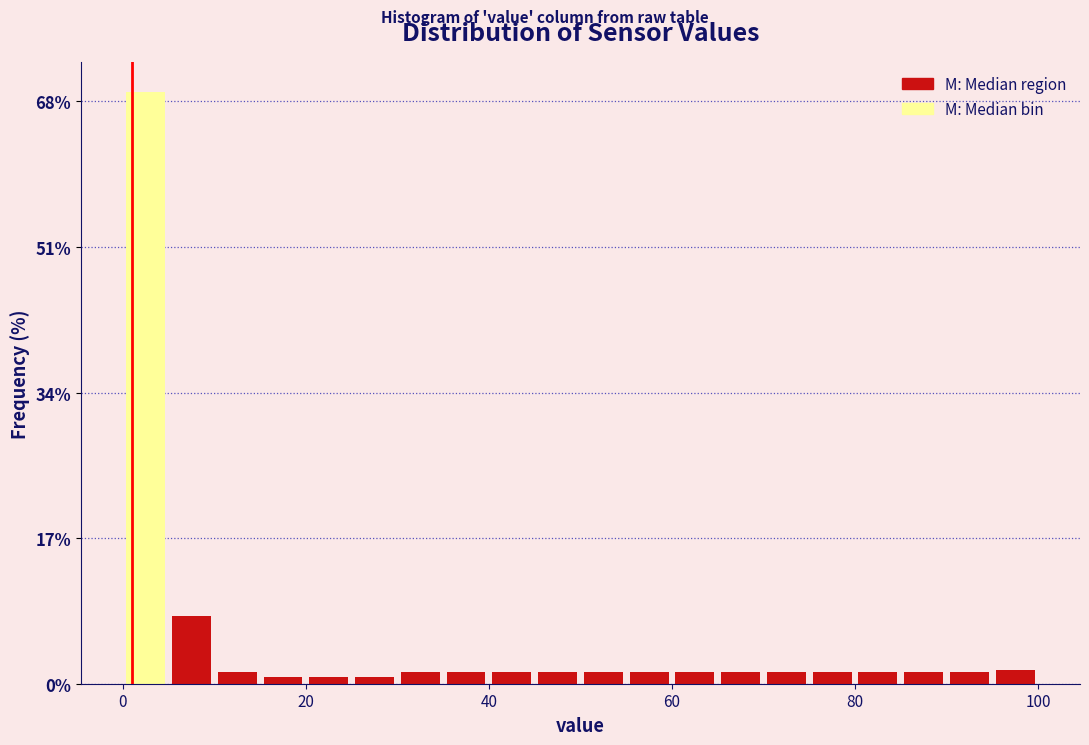

Read against the x-axis, roughly where is the centre of the tallest bar?

2